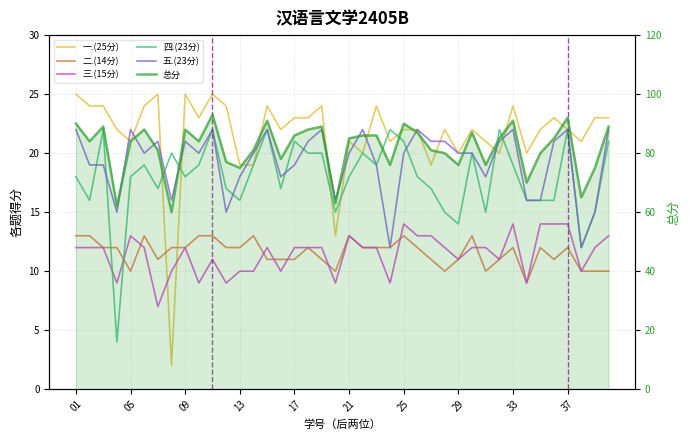

Which series has the largest total across all categories?

总分